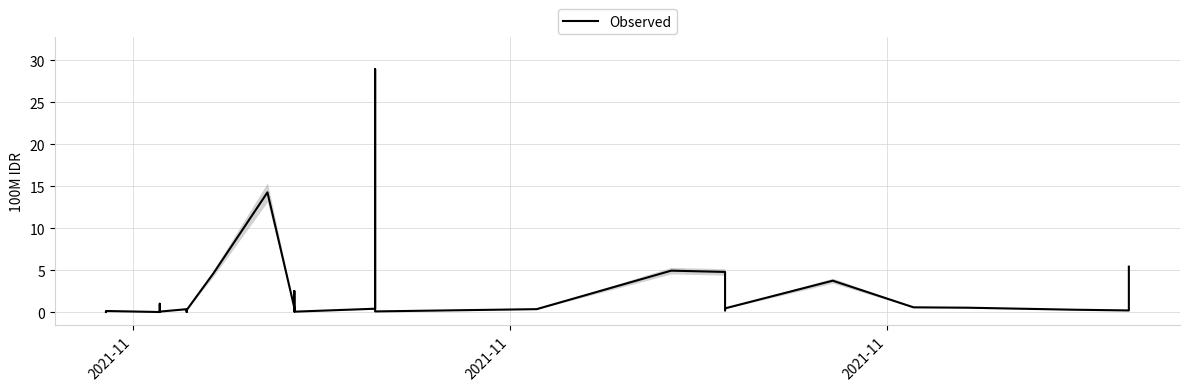

Reading right to left, transcribe all the data shown in this chart.

5.4	0.2	0.3	0.5	0.6	3.7	0.4	0.2	4.8	4.9	0.3	0.1	28.9	0.4	0.0	2.5	0.2	0.1	0.5	14.3	4.6	0.2	0.0	0.3	0.3	0.1	0.1	0.0	0.0	0.0	0.0	1.0	0.0	0.1	0.0